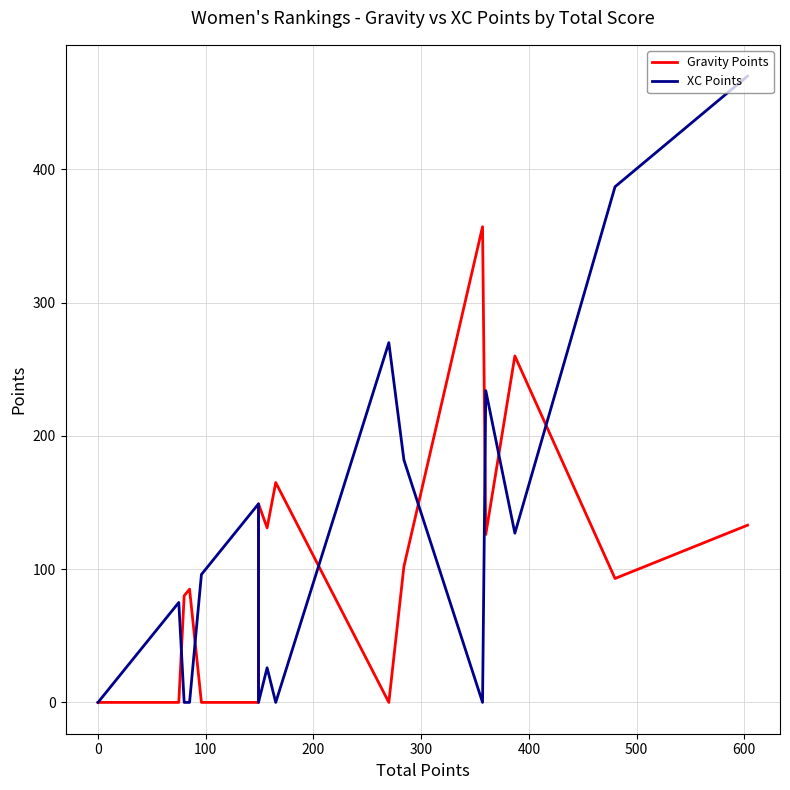

How many intersections are there between Gravity Points and XC Points?

8